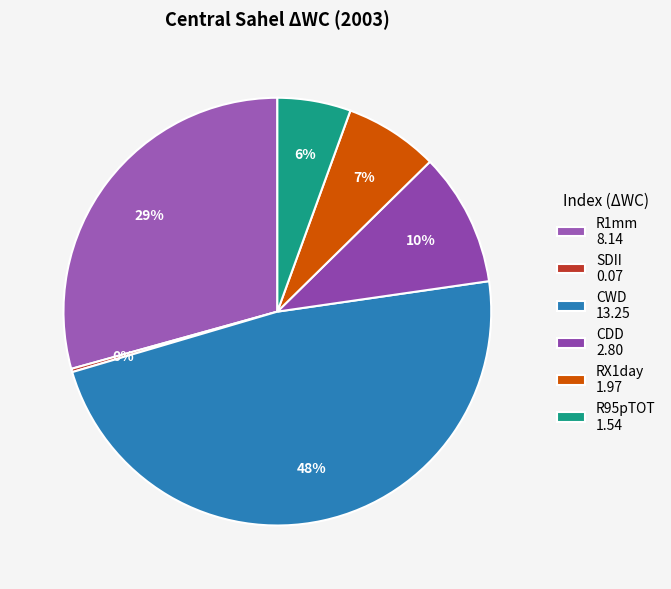

Which slice is the largest?

CWD